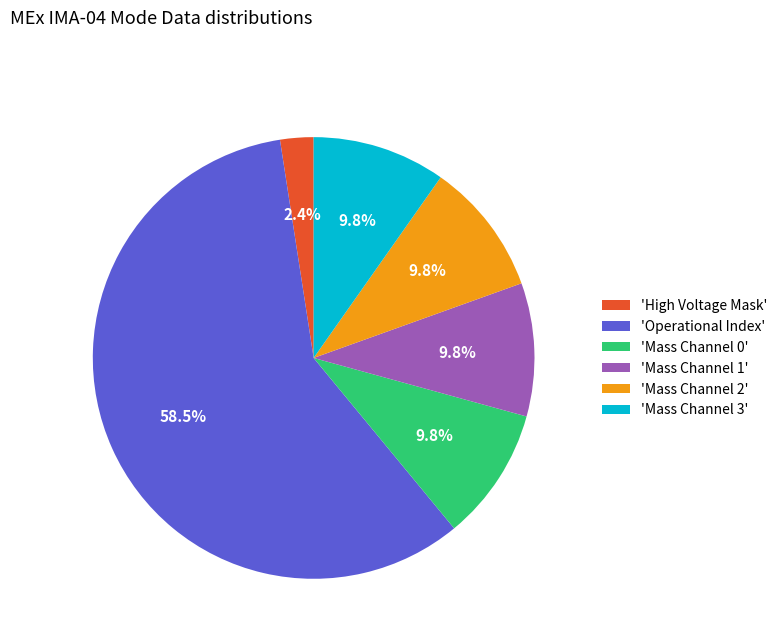

Which has a higher value, 'Operational Index' or 'Mass Channel 0'?

'Operational Index'